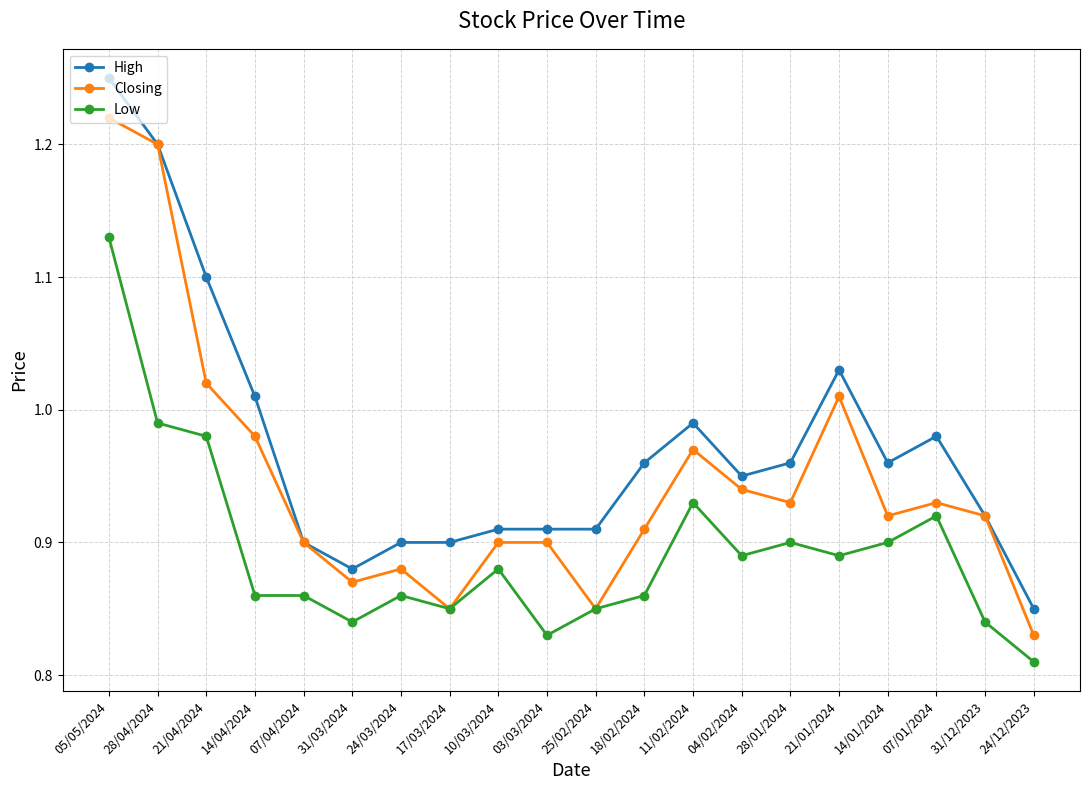

True or false: High has more than 0 interior local peaks.

True